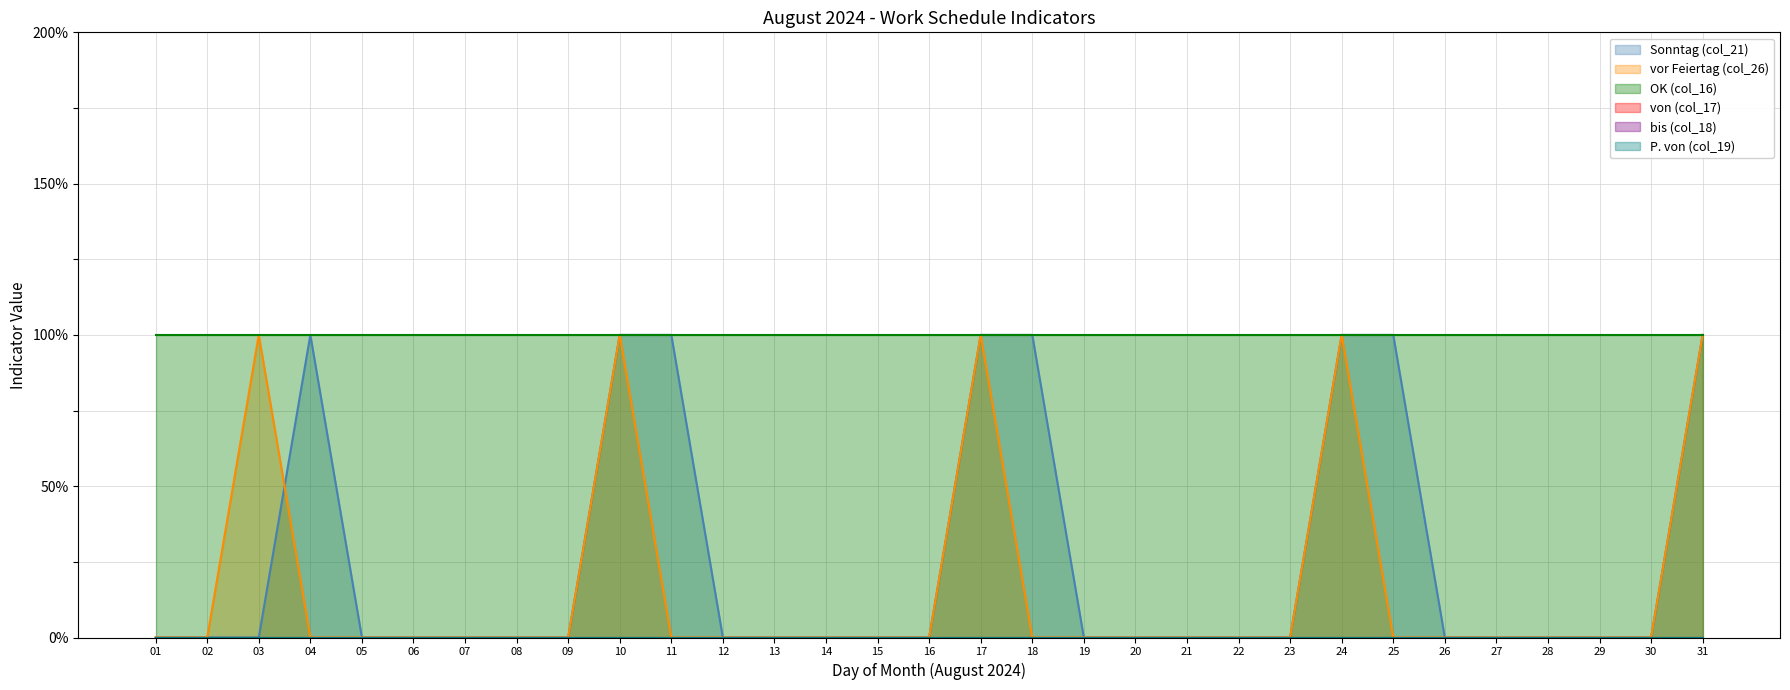

Where is P. von (col_19) nearest to the value 0?

01